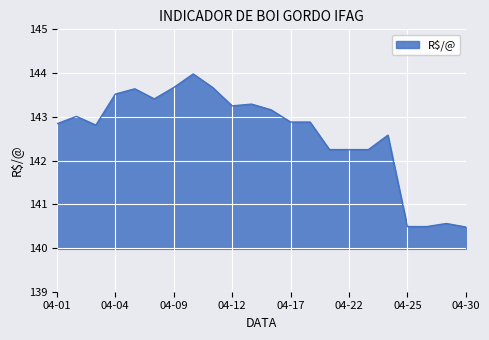

What is the difference between the maximum and minimum values?

3.5